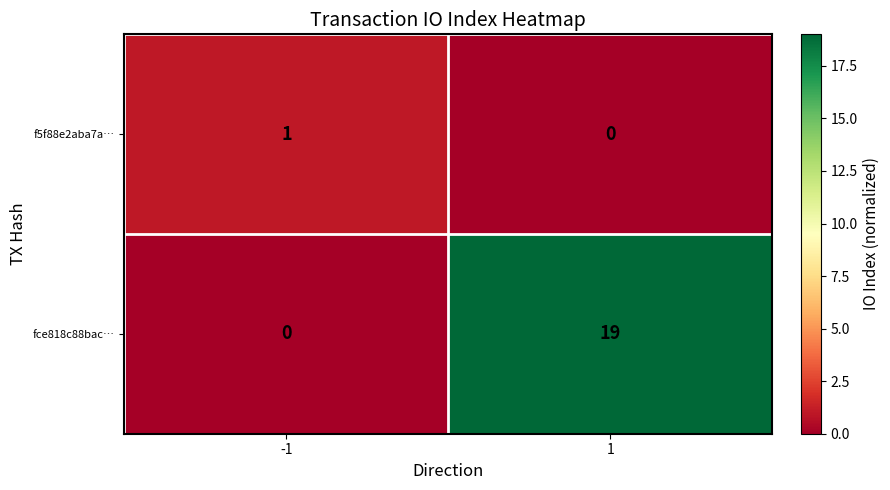

Rank the series by their maximum value, from lowest to highest.

f5f88e2aba7a…, fce818c88bac…